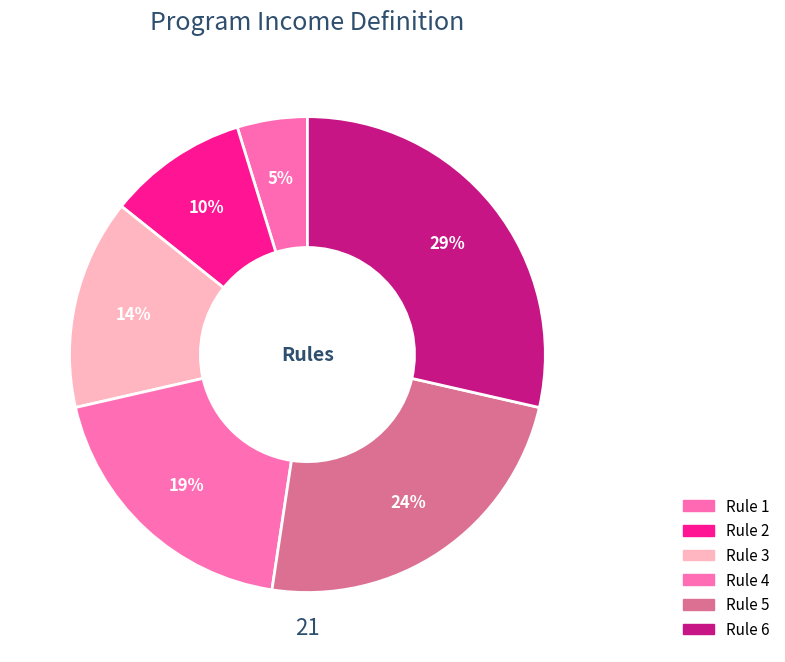

To the nearest percent, what is the average slice percentage?

17%